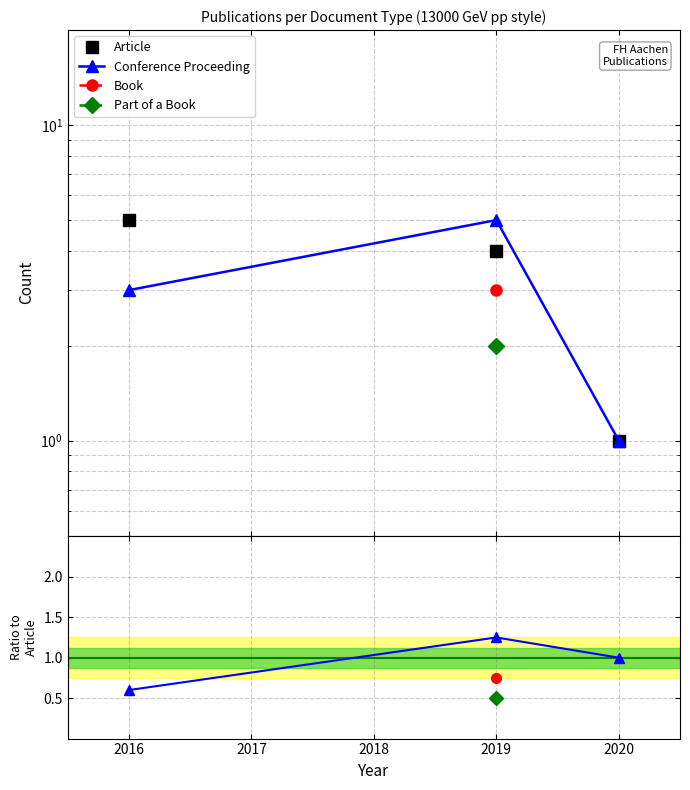

What is the lowest value of the Article series?

1.0